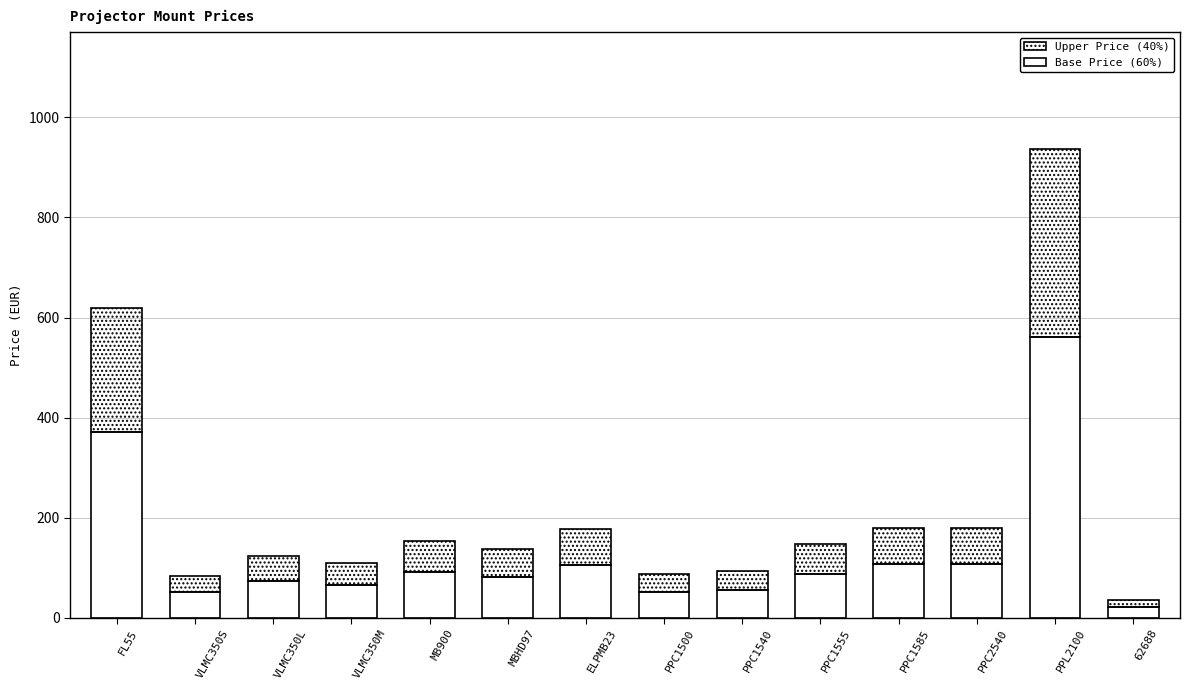

What is the difference between the maximum and minimum values in the Base Price (60%) series?

540.0